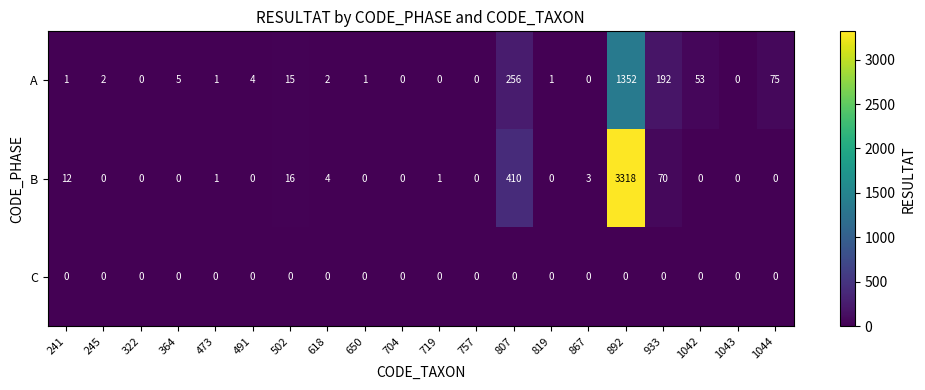

Which series changed the most between 473 and 933?

A